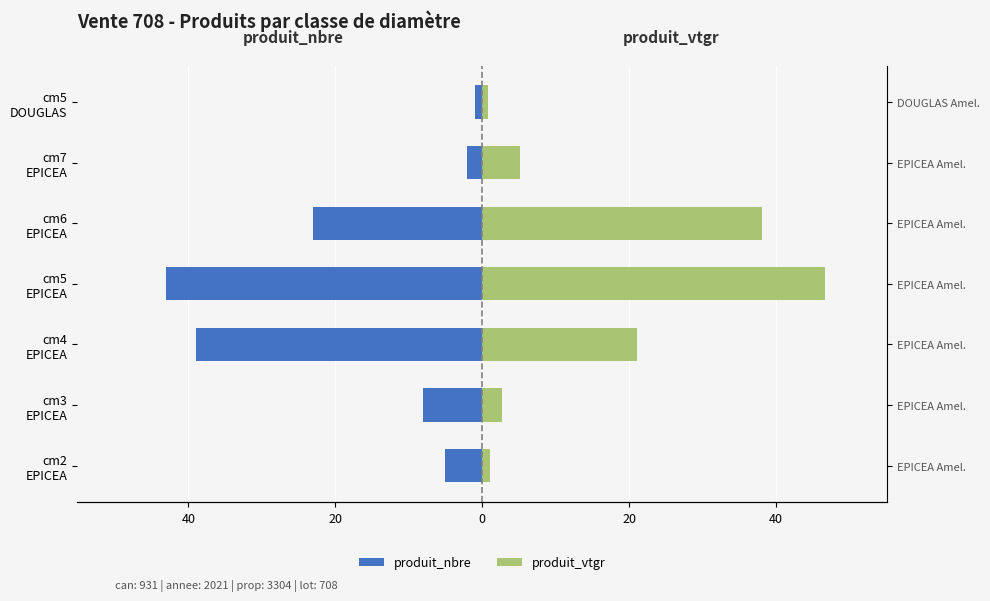

Does the chart contain stacked bars?

No